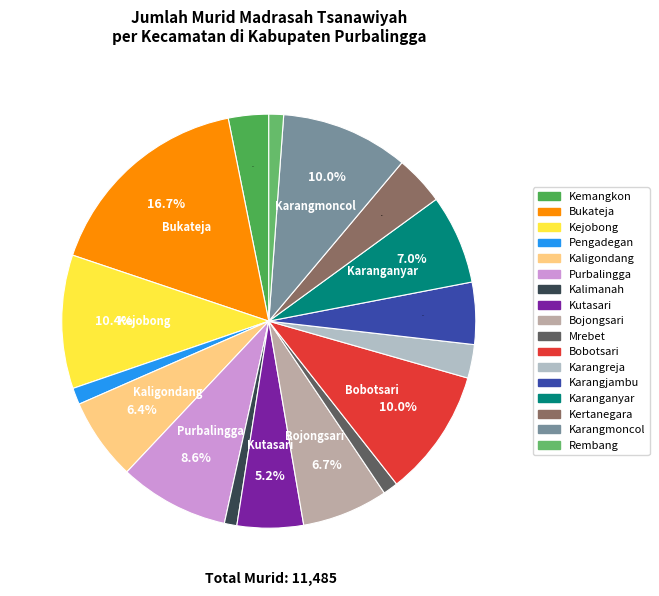

What portion of the pie excludes Rembang?

98.9%